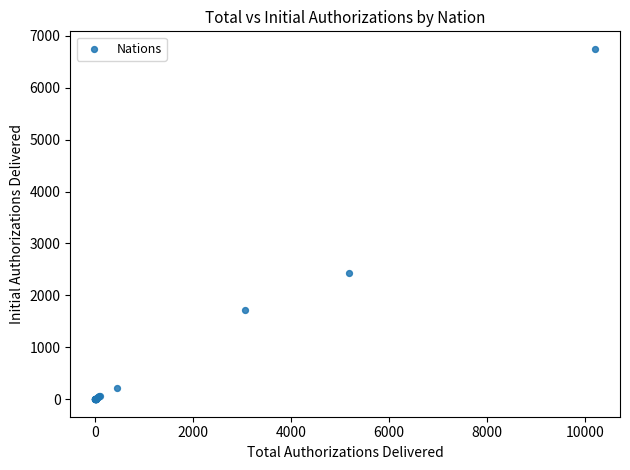

What Y value in the scatter plot is closest to 3375?

2433